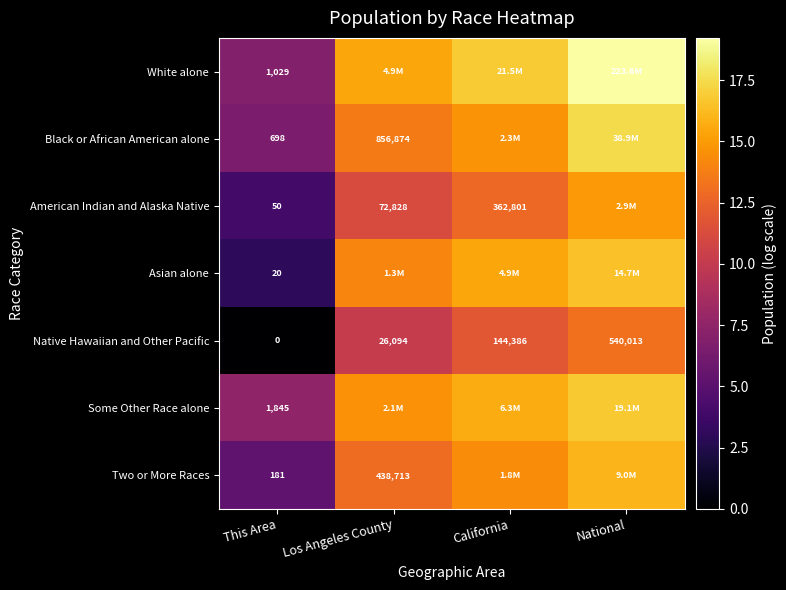

At This Area, list the series in order from largest to smallest.

Some Other Race alone, White alone, Black or African American alone, Two or More Races, American Indian and Alaska Native, Asian alone, Native Hawaiian and Other Pacific